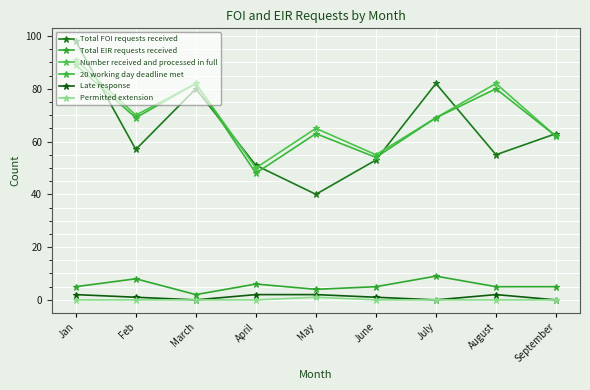

How many lines are shown in the chart?

6